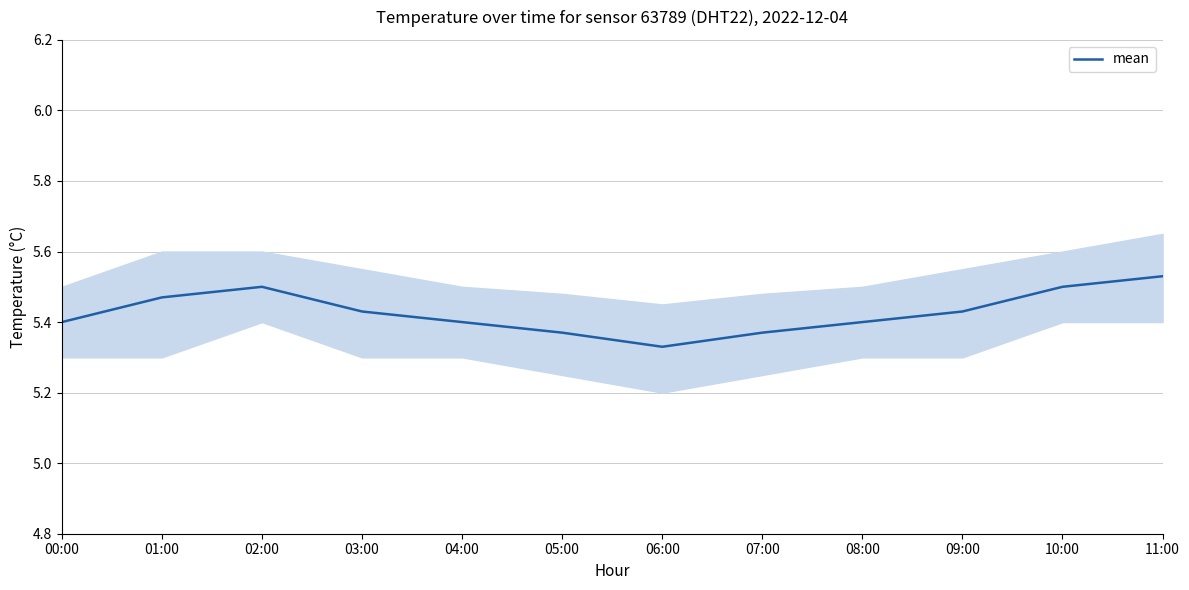

What is the sum of the values at 01:00 and 11:00?

11.0